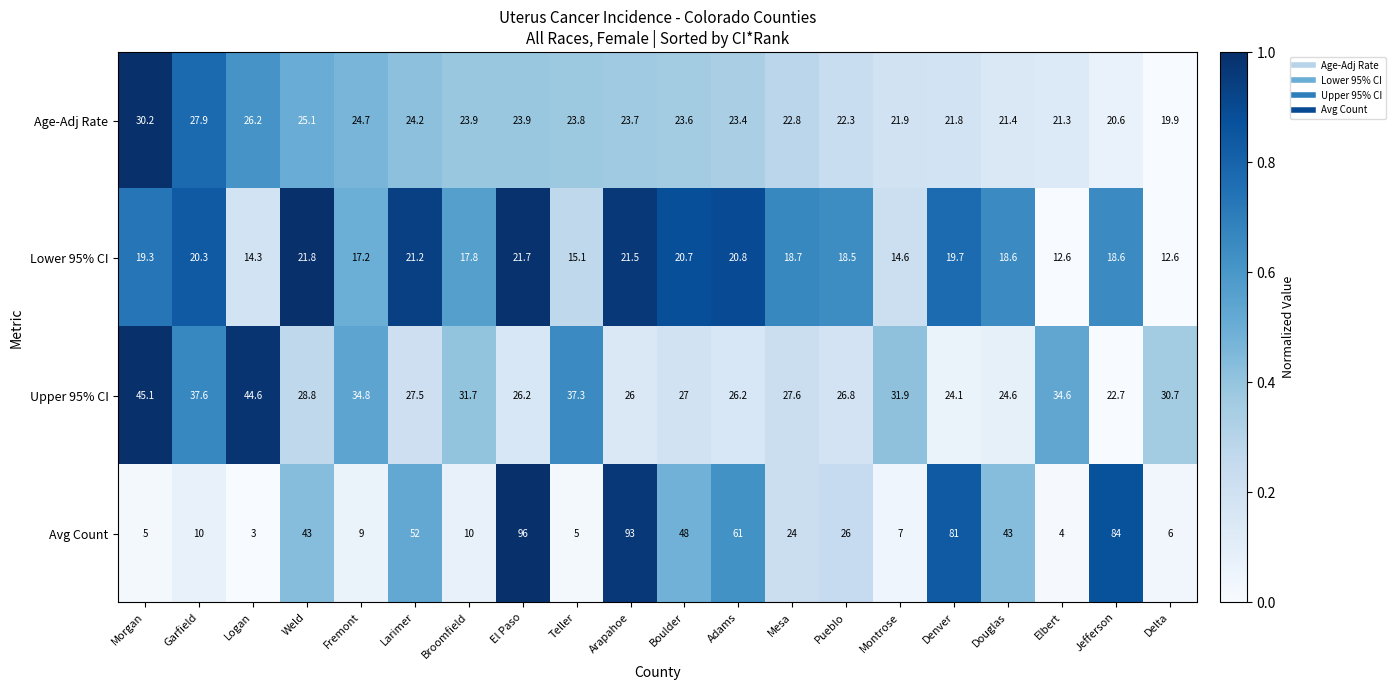

At which category does the chart reach its minimum across all series?

Logan